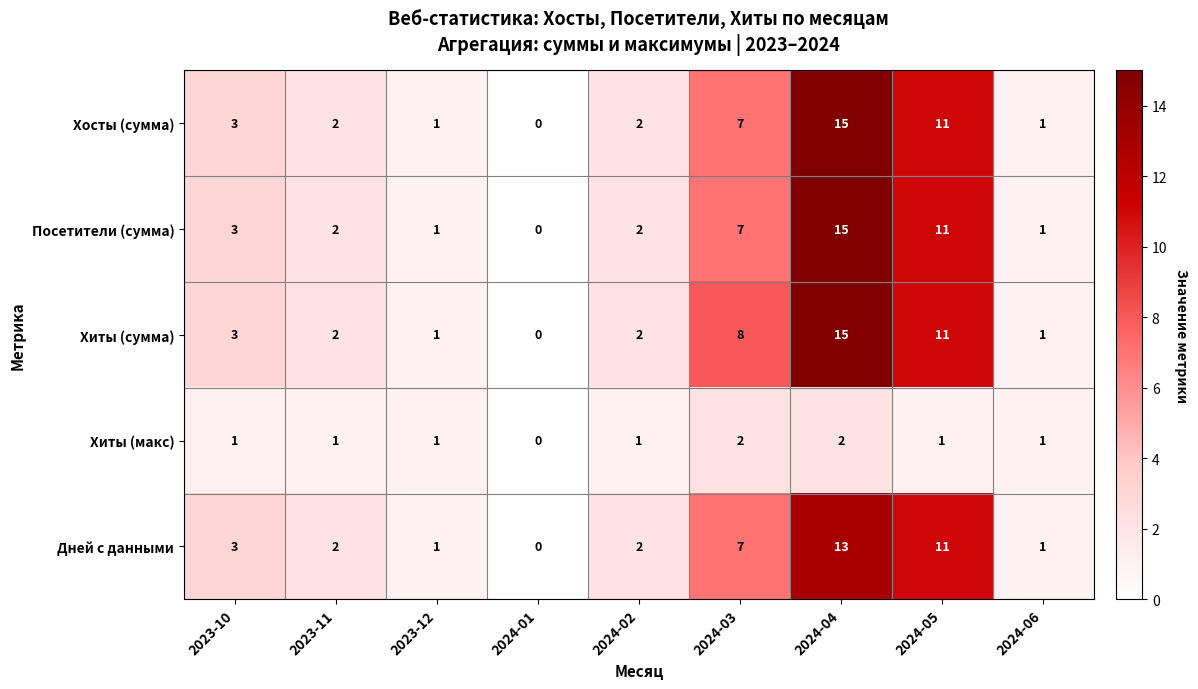

What is the average value of the Посетители (сумма) series?

5